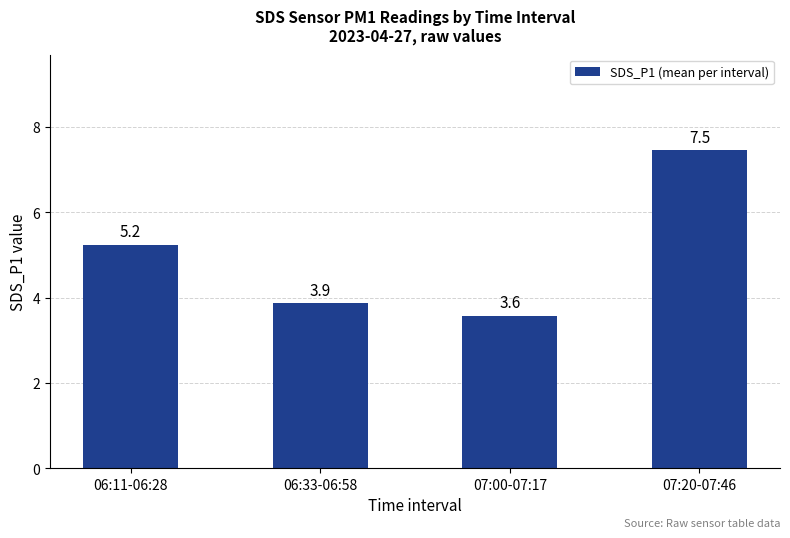

Where does the data first go above 5?

06:11-06:28